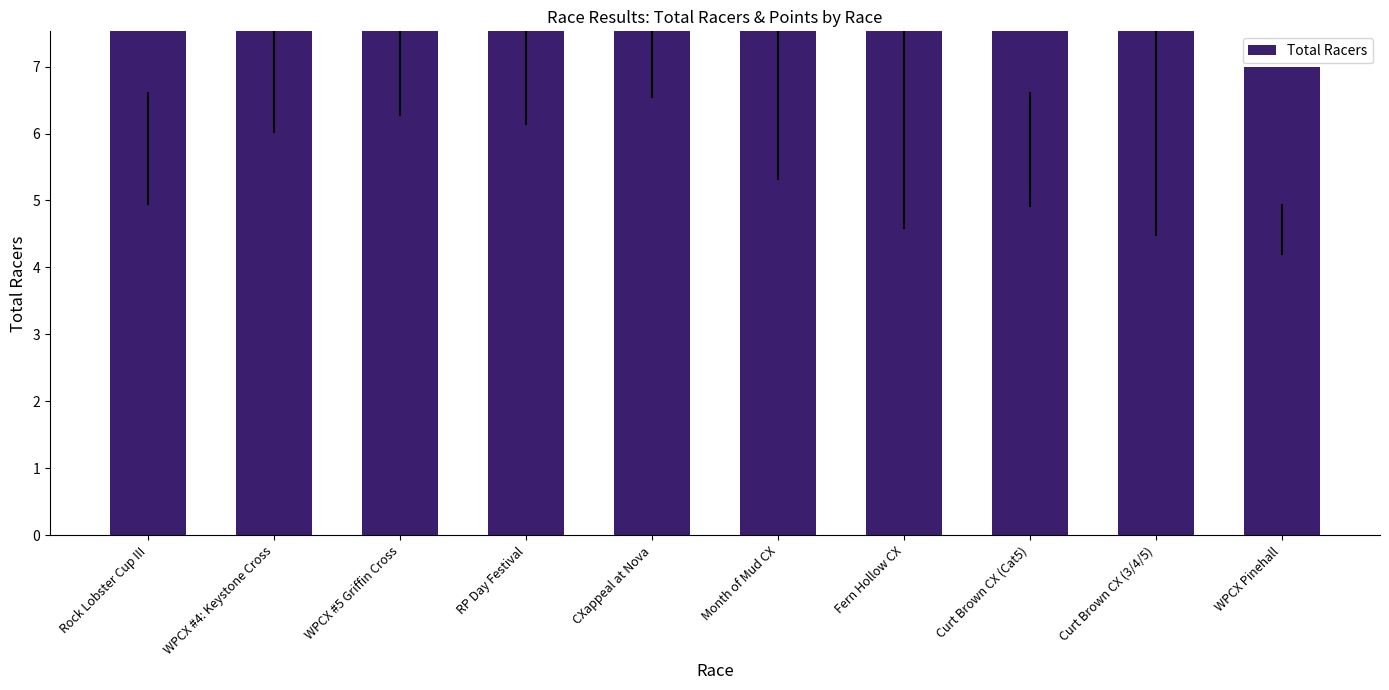

Reading left to right, transcribe all the data shown in this chart.

11	32	20	35	17	20	13	11	14	7